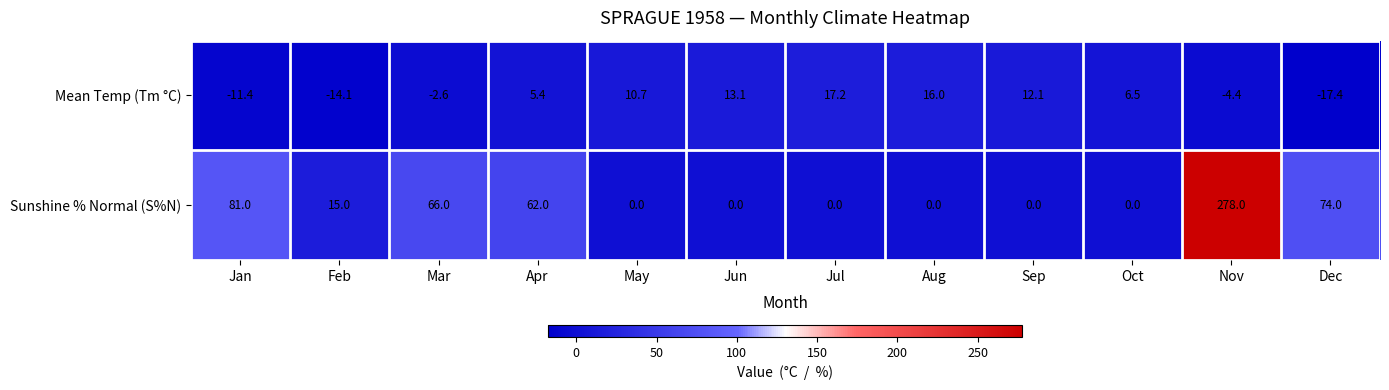

At which category is the sum across all series the highest?

Nov